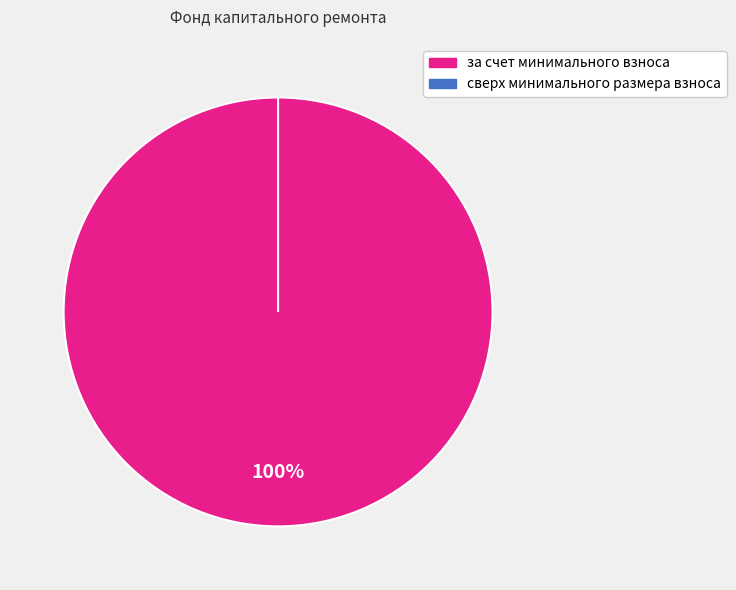

Rank the categories by value from highest to lowest.

за счет минимального взноса, сверх минимального размера взноса